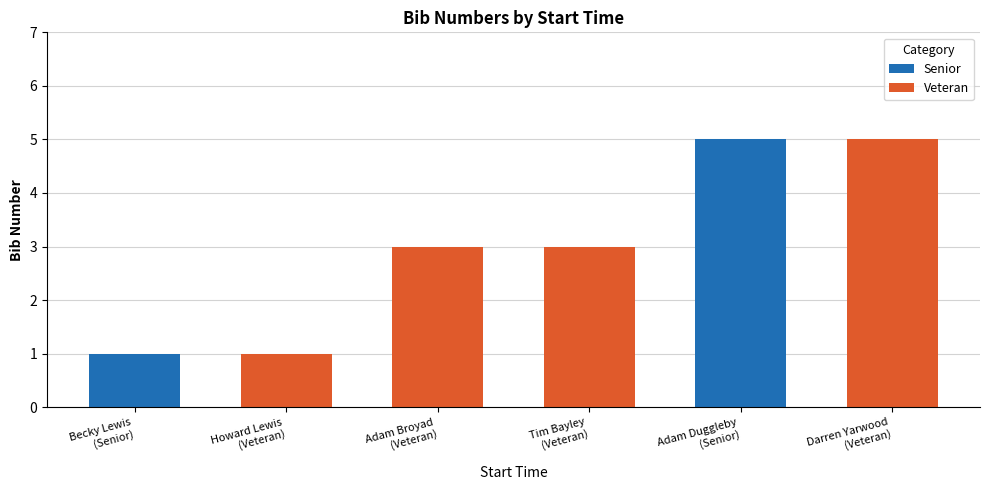

Does the chart contain stacked bars?

No